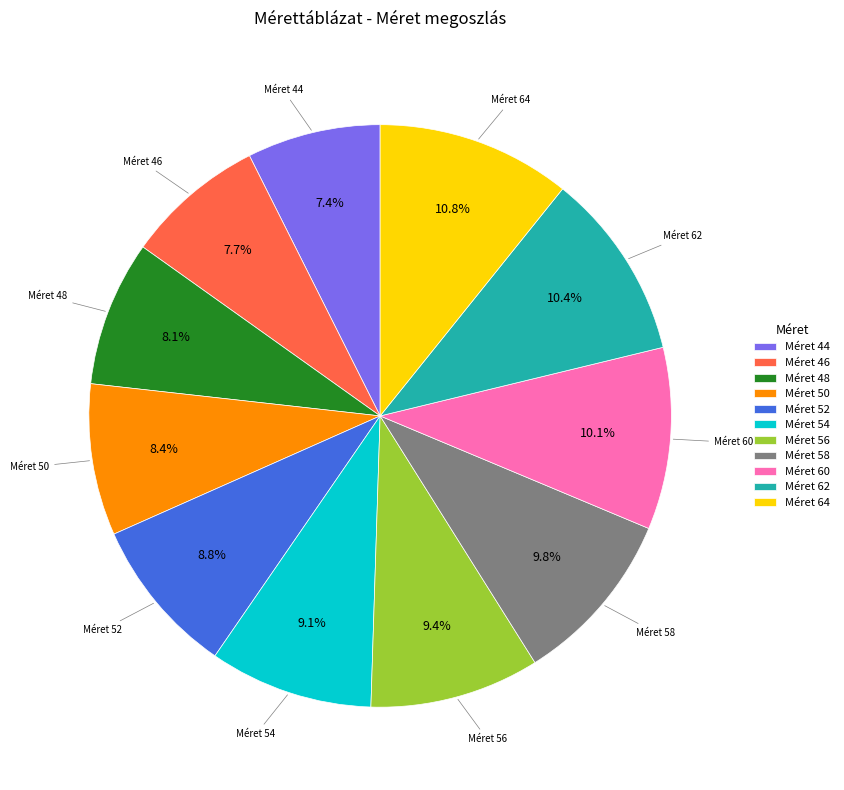

Combined, do Méret 64 and Méret 56 account for over 50%?

No